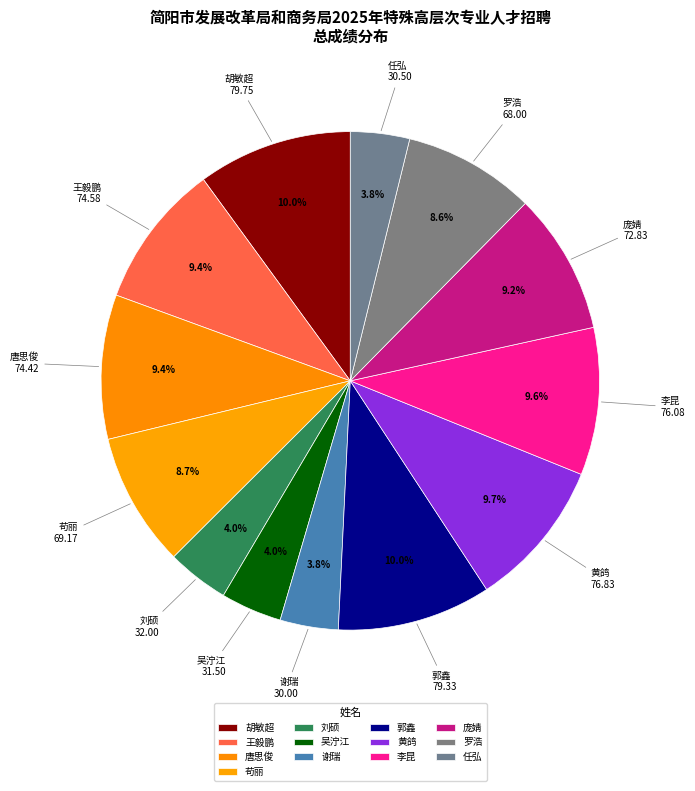

True or false: 李昆 accounts for 21% of the total.

False